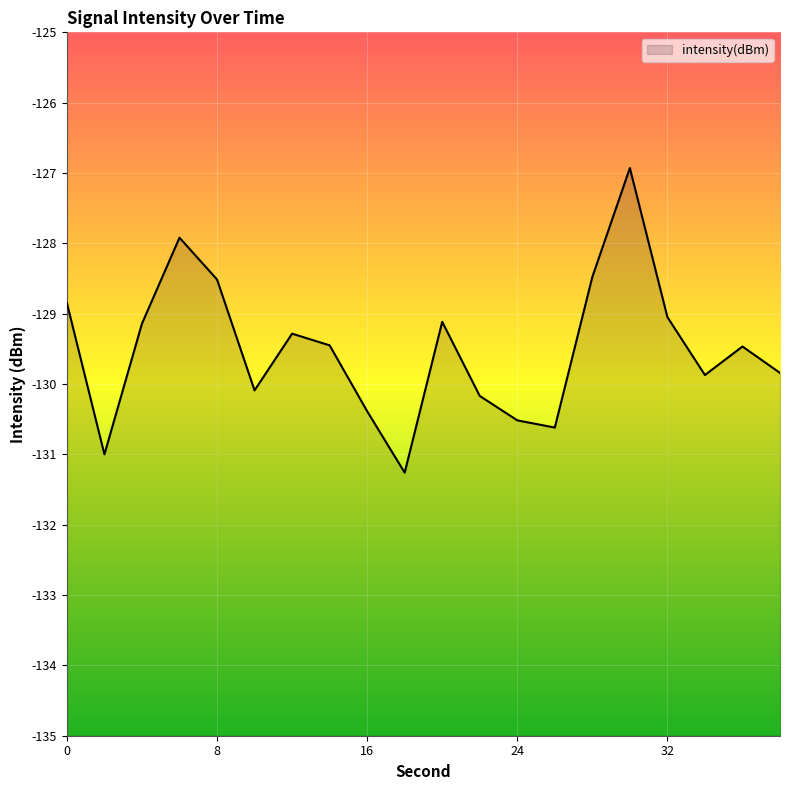

Where is the data nearest to the value -129?

32